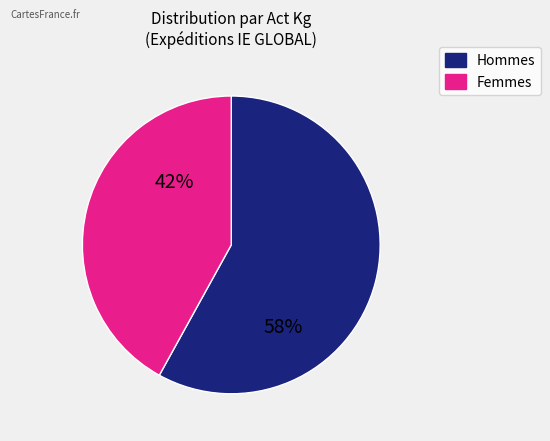

Is there a majority slice in this chart?

Yes